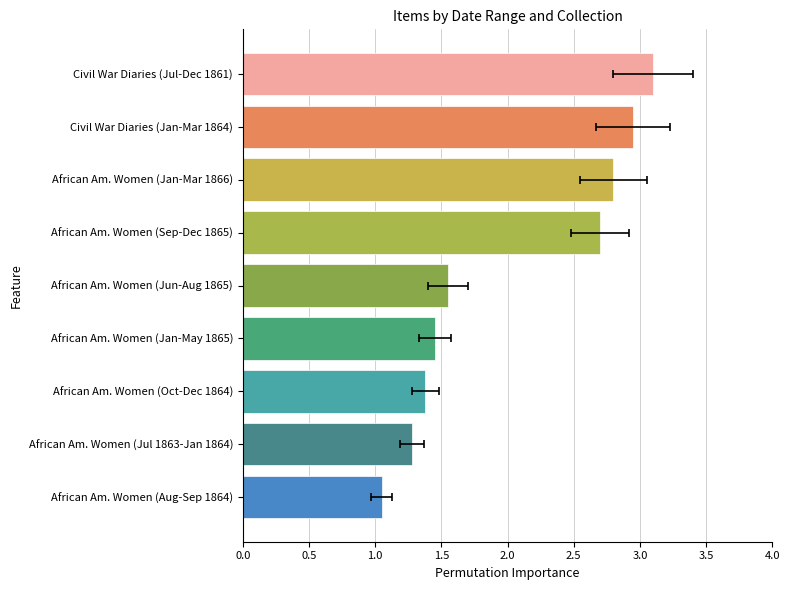

How many bars are there in total?

9